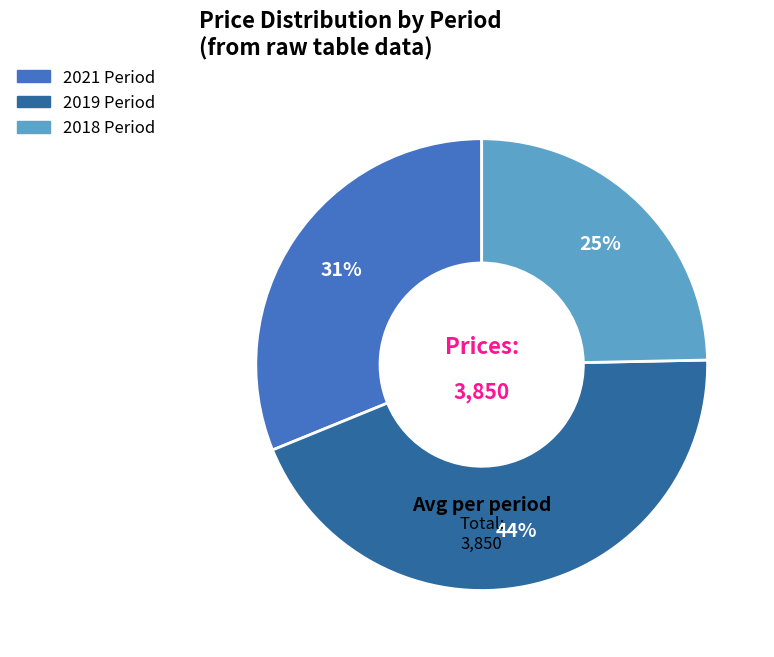

Is there a majority slice in this chart?

No